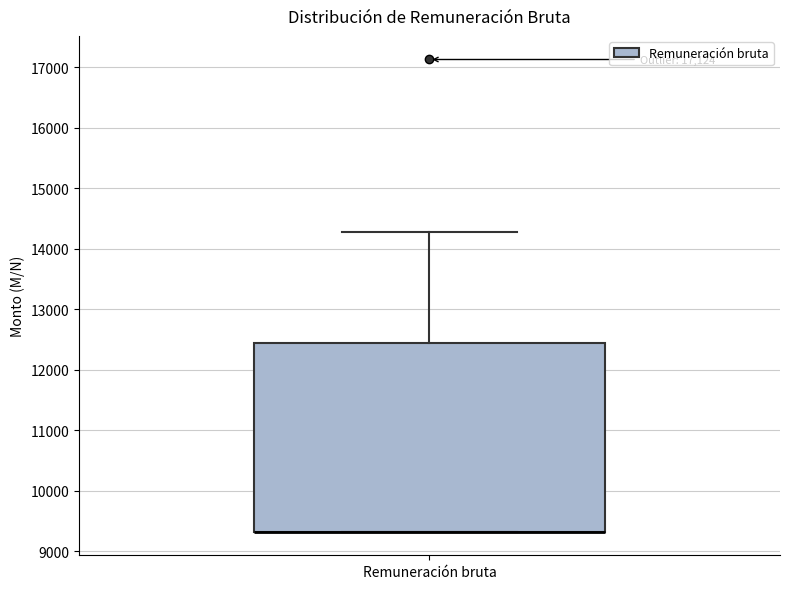

Where is the upper edge of the box for Remuneración bruta on the y-axis? The values are not printed on the chart, so give them approximately, as read against the axis.

12400